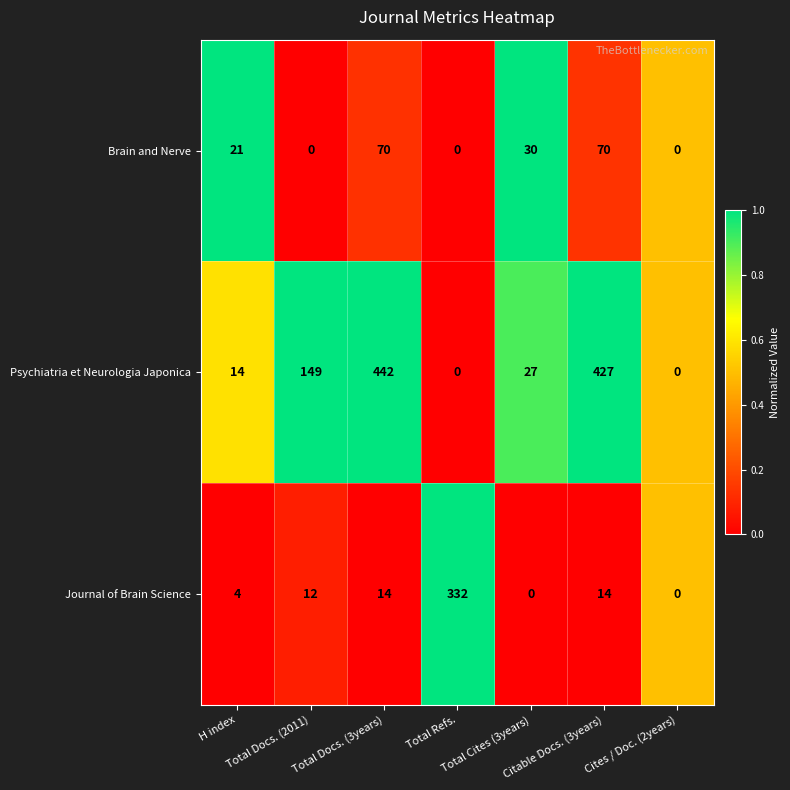

What is the maximum value for Brain and Nerve?

70